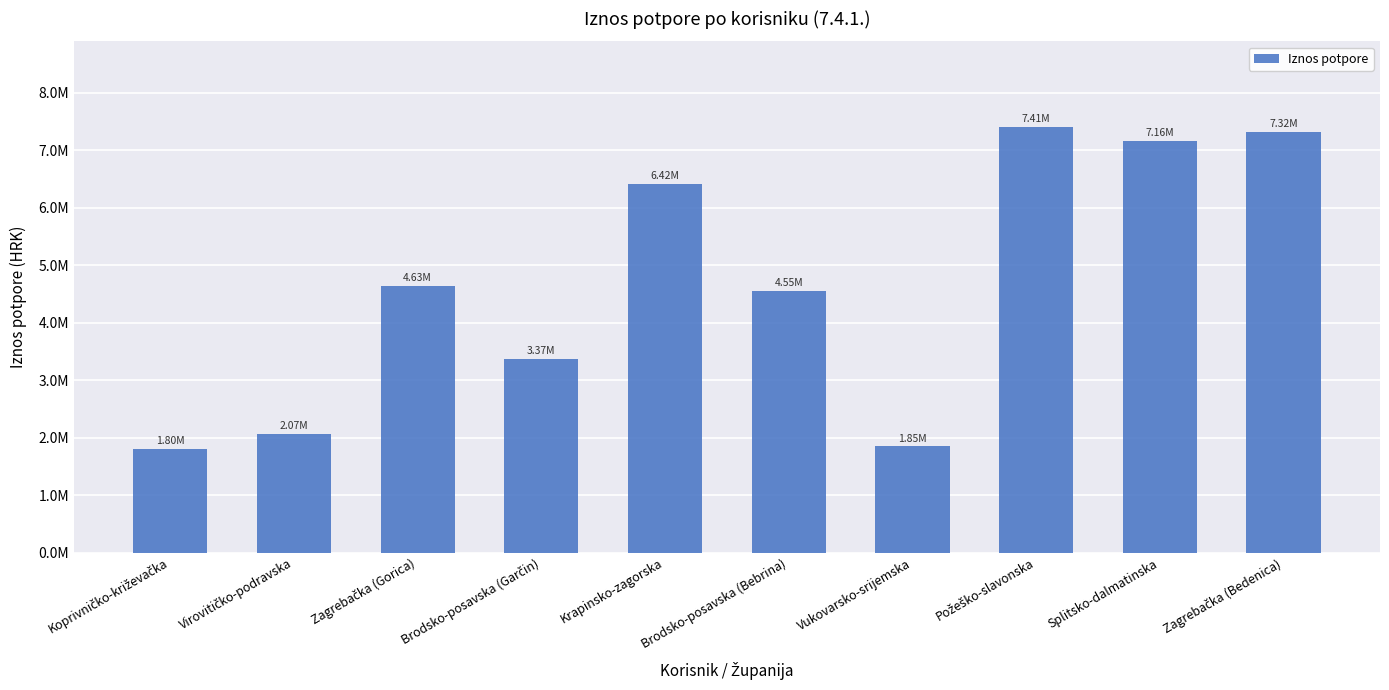

What is the label of the 2nd bar from the right?

Splitsko-dalmatinska